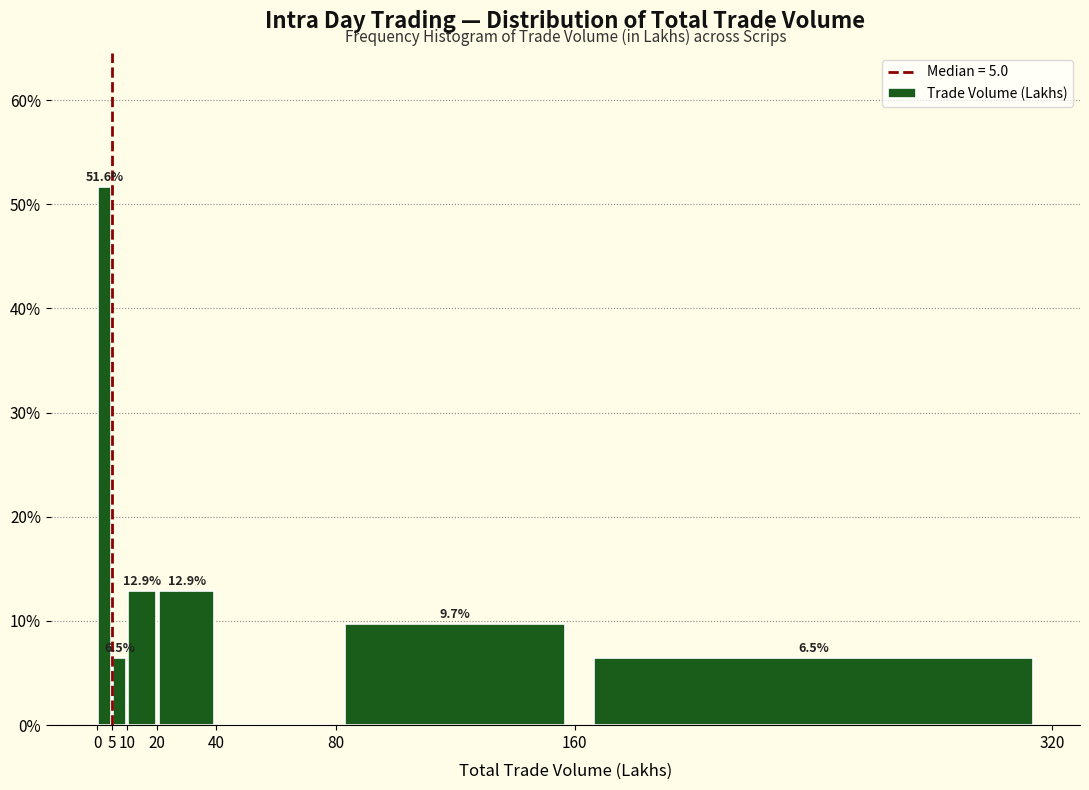

Over which range of the x-axis is the bar tallest?

0 to 5